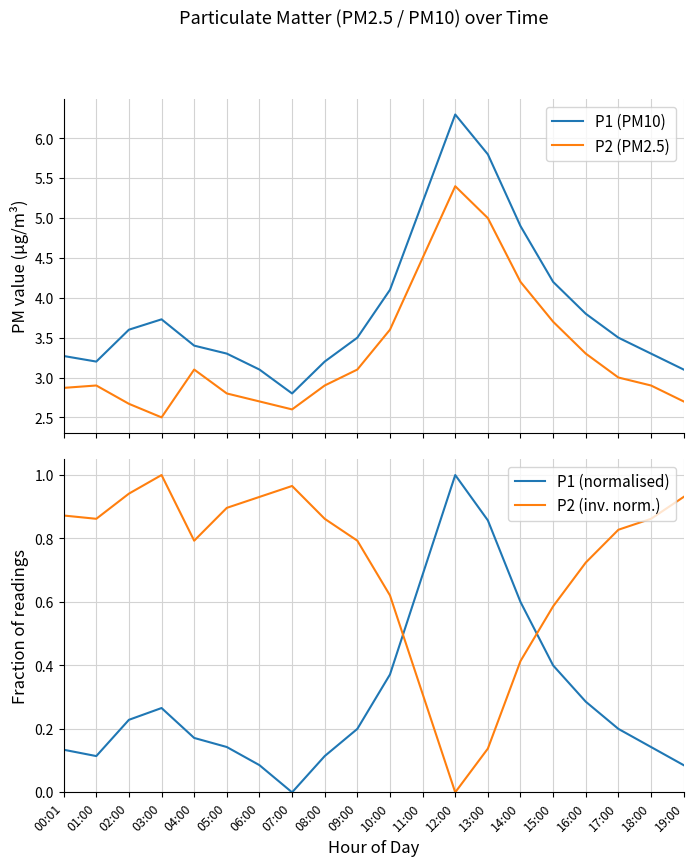

True or false: P1 (PM10) and P1 (normalised) cross at least once.

False